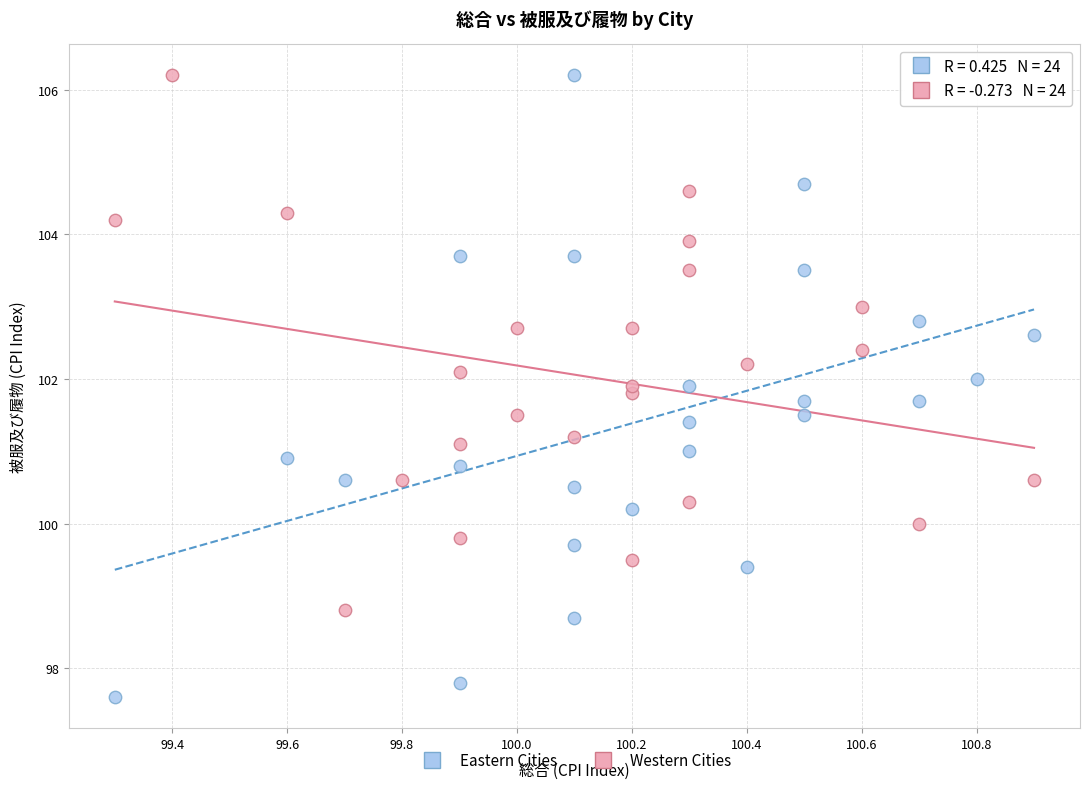

Which series has the widest spread of Y values?

Eastern Cities